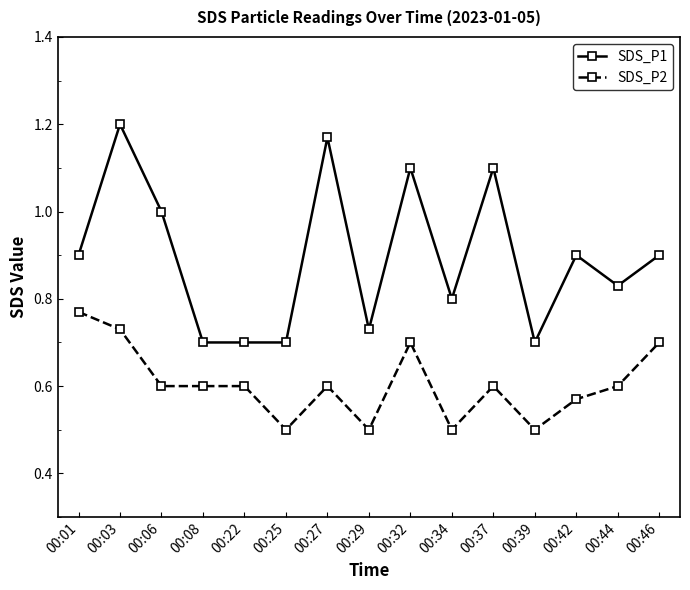

Is the value of SDS_P1 at 00:01 greater than the value of SDS_P2 at 00:46?

Yes